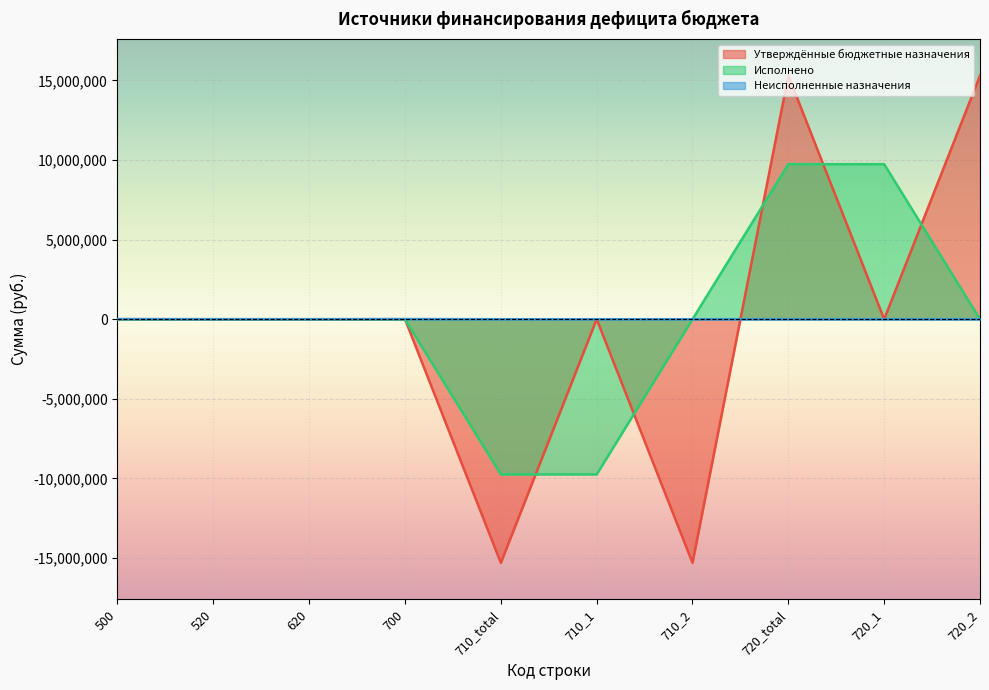

List the labels in order of Исполнено value, largest first.

720_total, 720_1, 520, 620, 710_2, 720_2, 500, 700, 710_total, 710_1